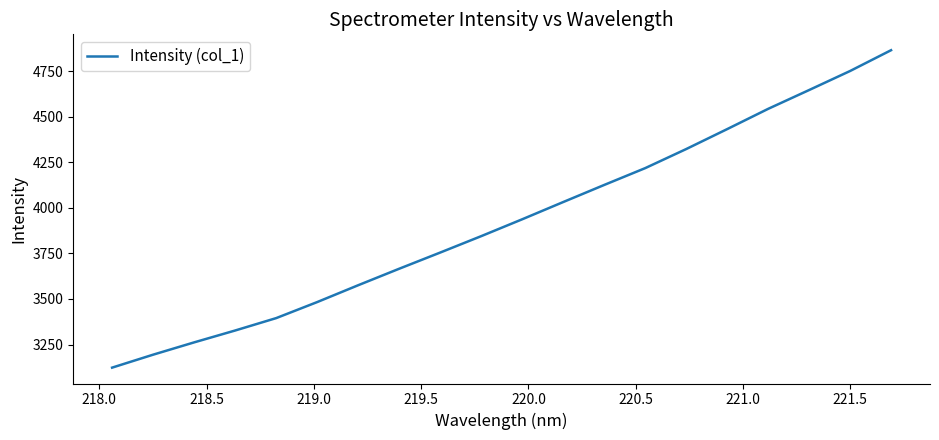

What is the difference between the maximum and minimum values?

1741.2